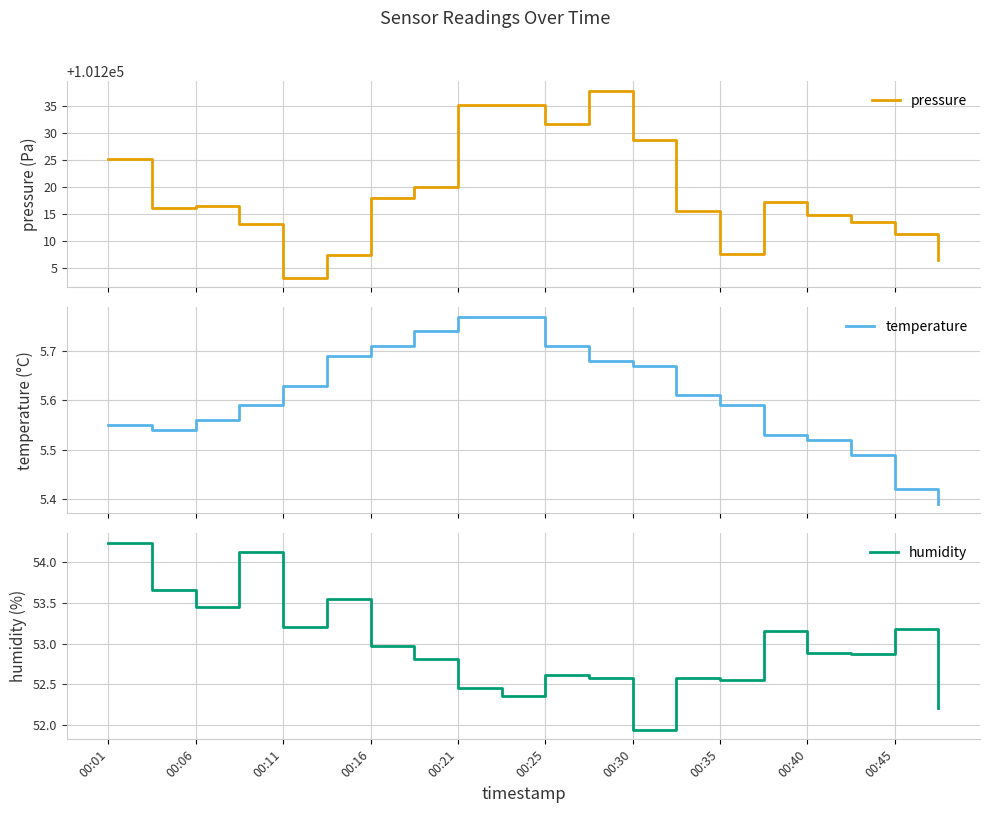

Rank the series by their maximum value, from lowest to highest.

temperature, humidity, pressure